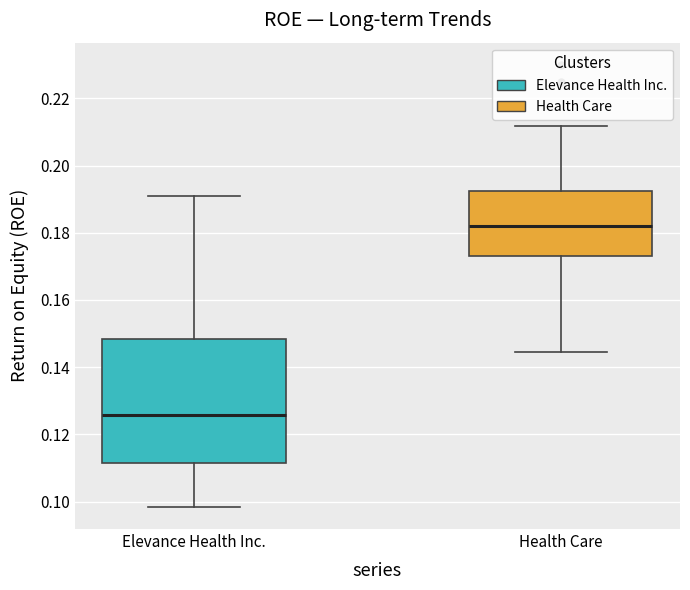

Comparing the boxes themselves (not the whiskers), which one is the tallest?

Elevance Health Inc.